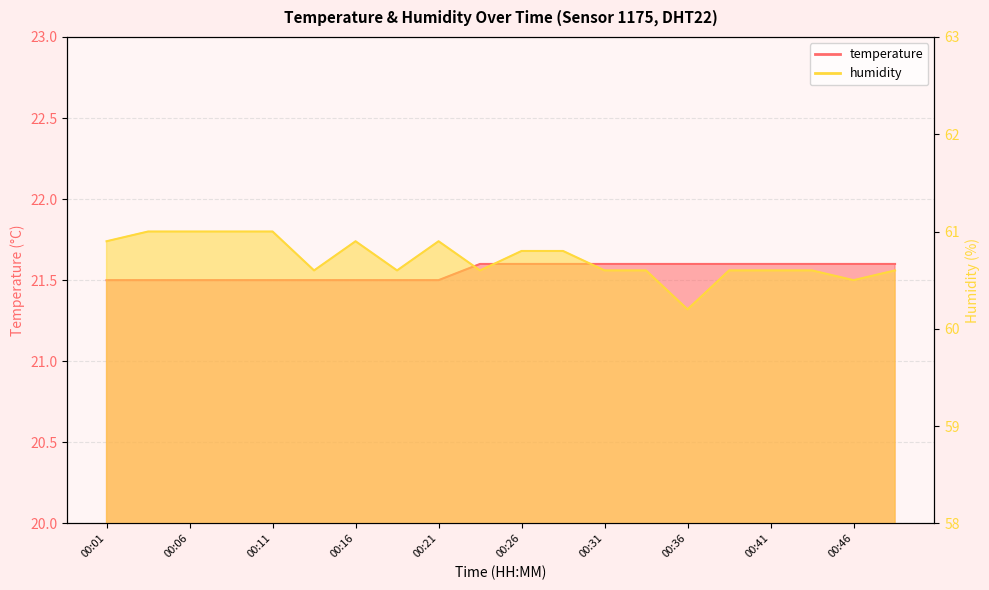

Reading left to right, extract all data points from this chart.

temperature: 21.5	21.5	21.5	21.5	21.5	21.5	21.5	21.5	21.5	21.6	21.6	21.6	21.6	21.6	21.6	21.6	21.6	21.6	21.6	21.6
humidity: 60.9	61.0	61.0	61.0	61.0	60.6	60.9	60.6	60.9	60.6	60.8	60.8	60.6	60.6	60.2	60.6	60.6	60.6	60.5	60.6